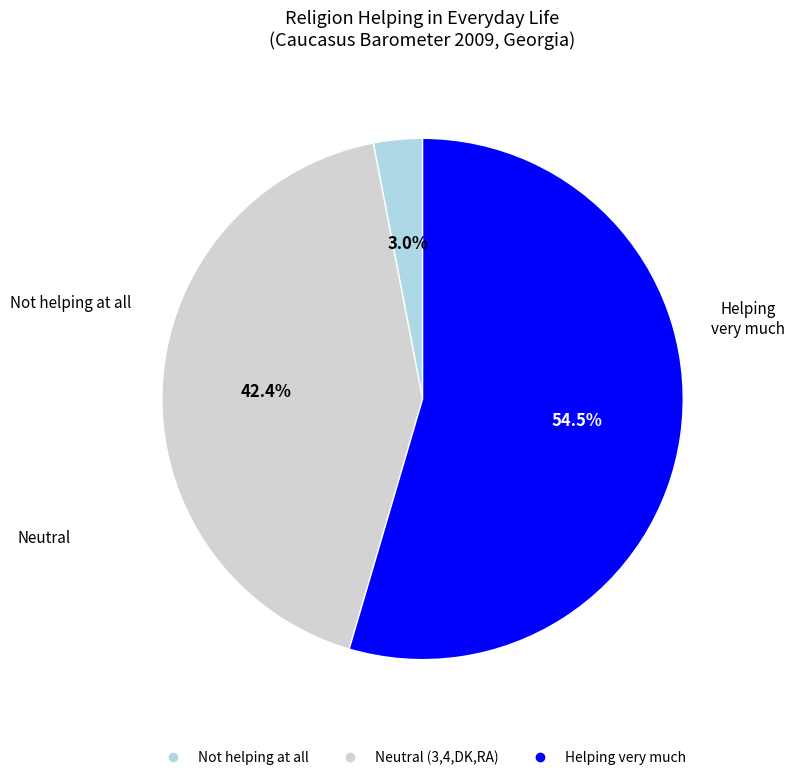

Is there any slice that represents more than half of the pie?

Yes